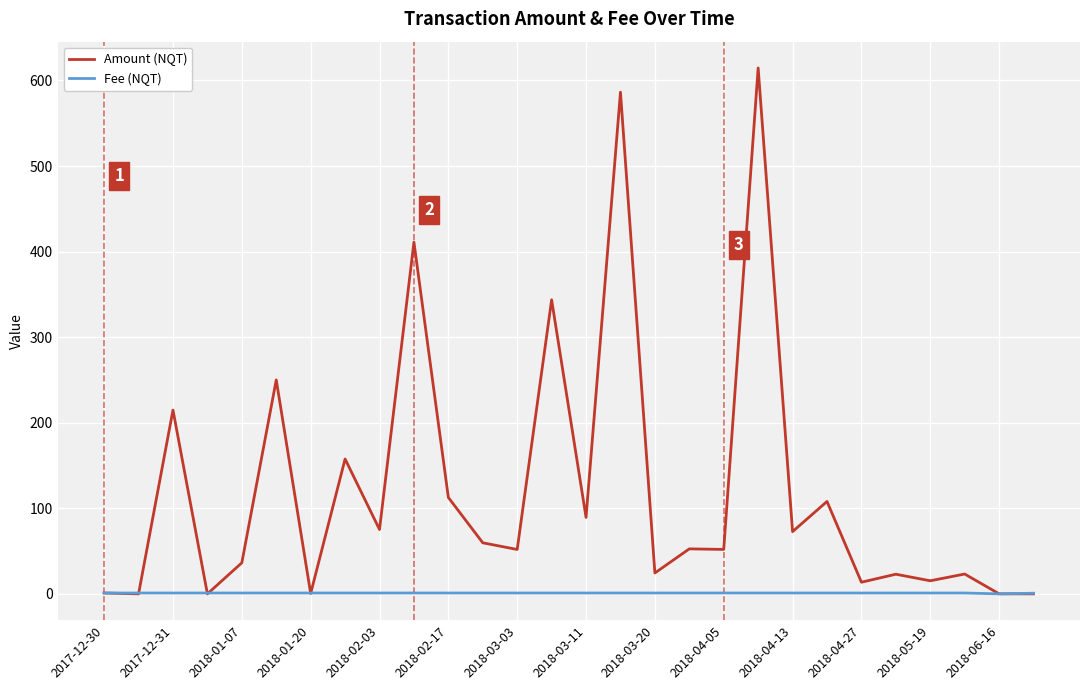

Rank the series by their maximum value, from lowest to highest.

Fee (NQT), Amount (NQT)